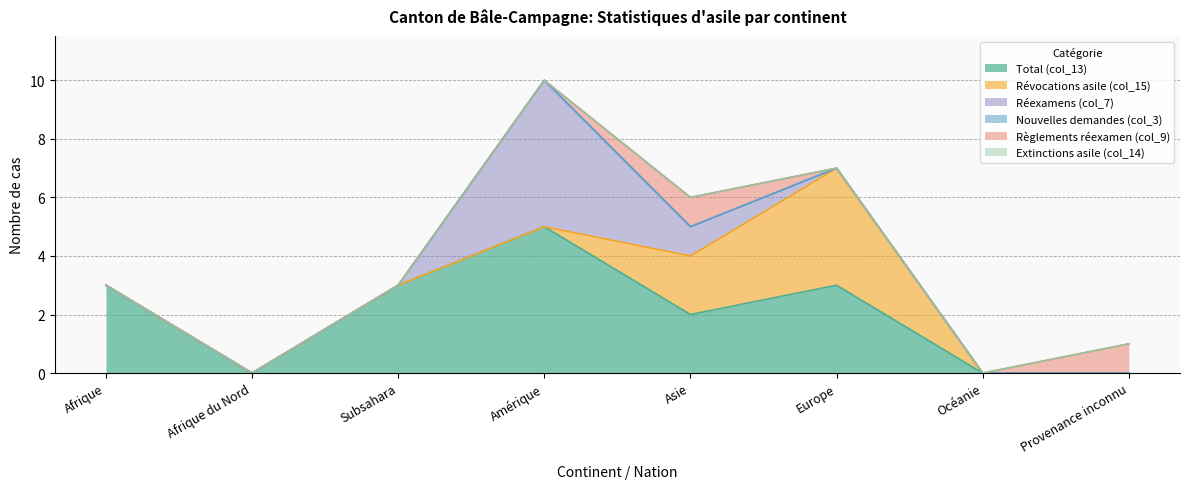

The value of Règlements réexamen (col_9) at Europe is -1. True or false?

False